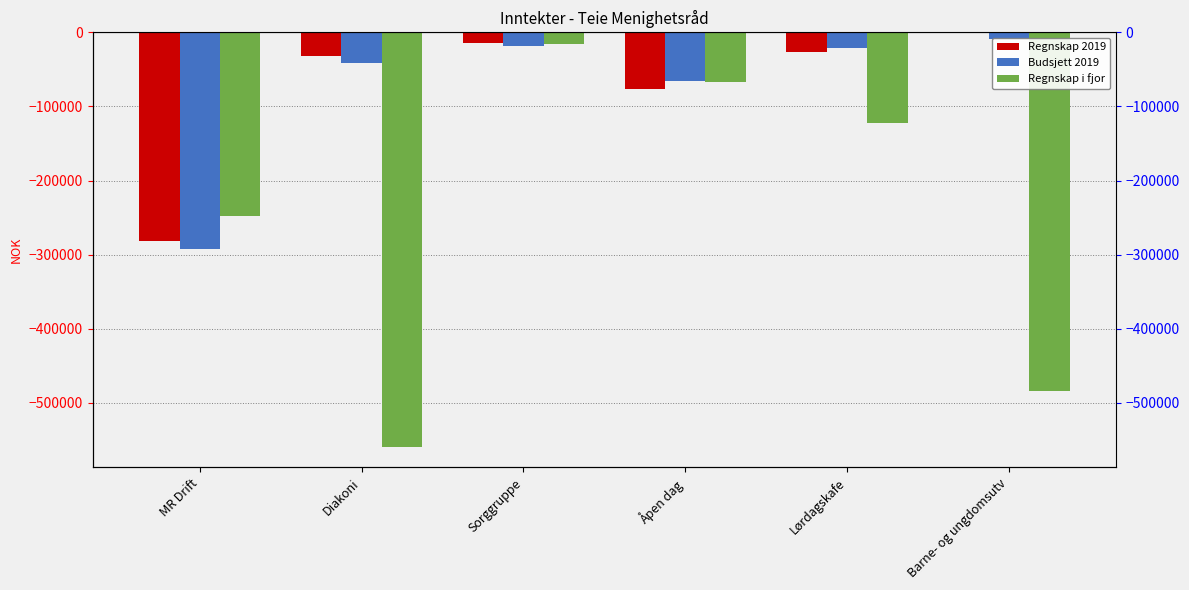

Rank the series at Barne- og ungdomsutv from lowest to highest value.

Regnskap i fjor, Budsjett 2019, Regnskap 2019